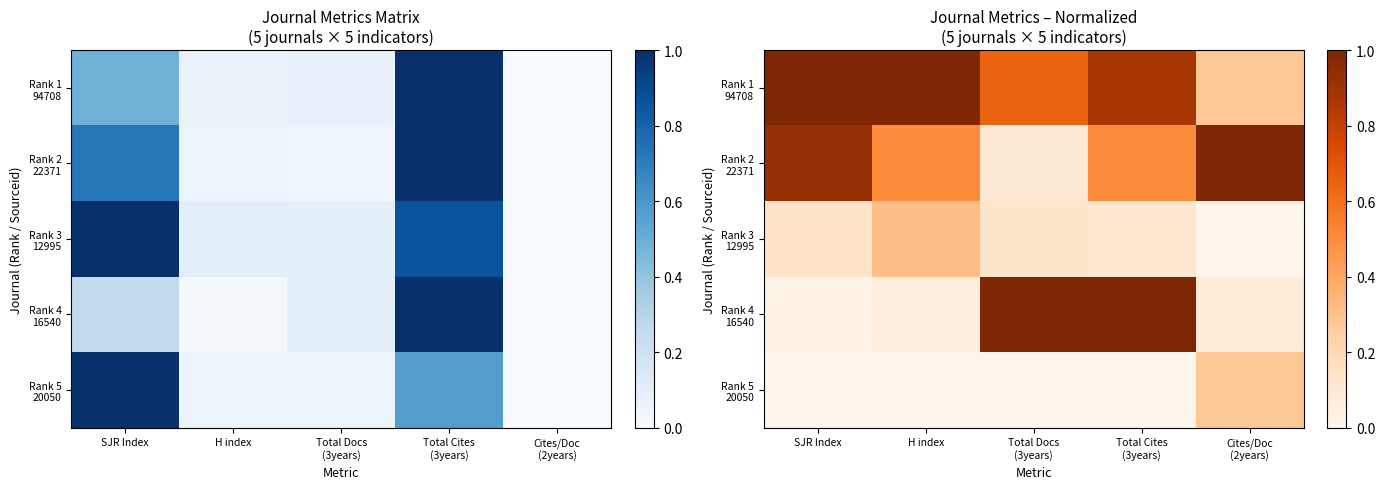

What is the greatest value displayed?

1.0